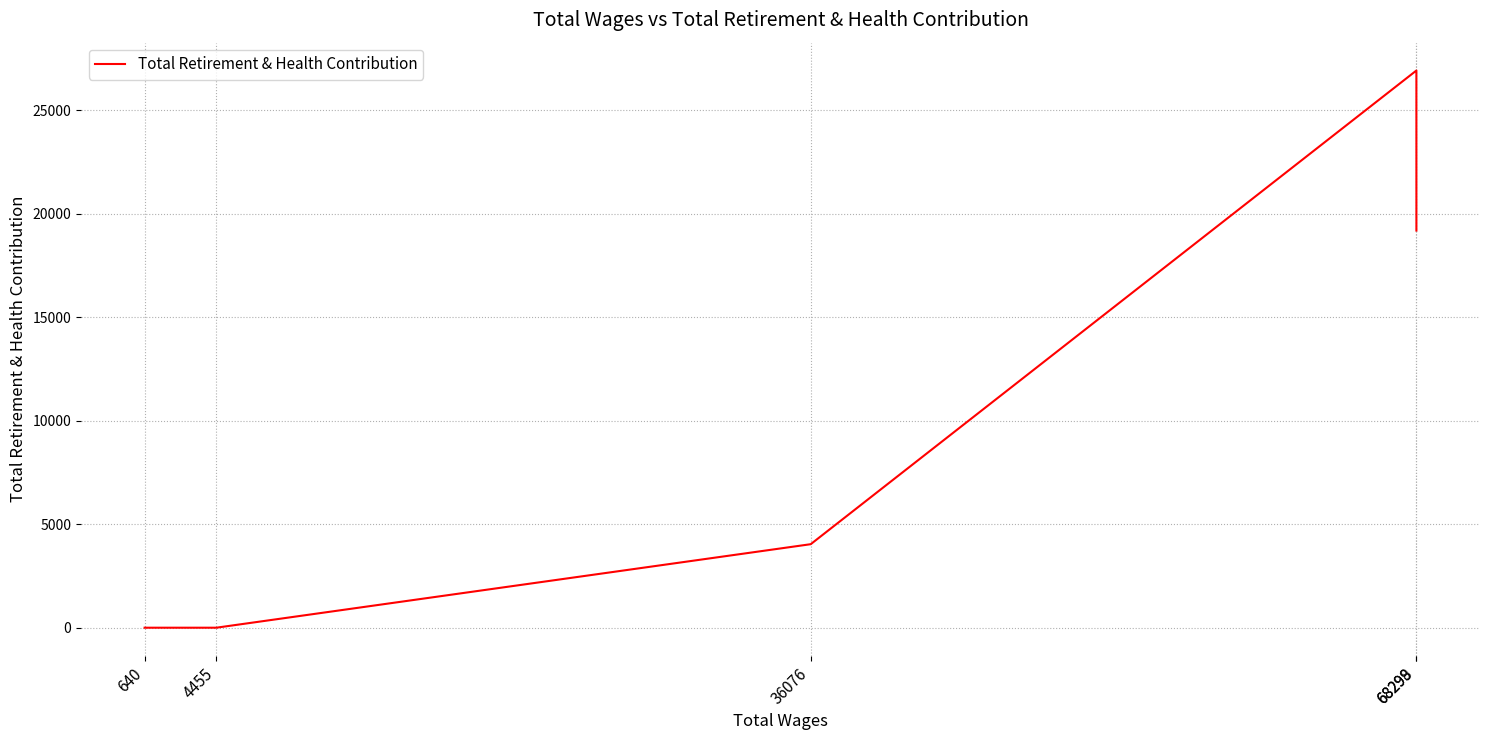

How many points are higher than both their immediate neighbors (excluding endpoints)?

1